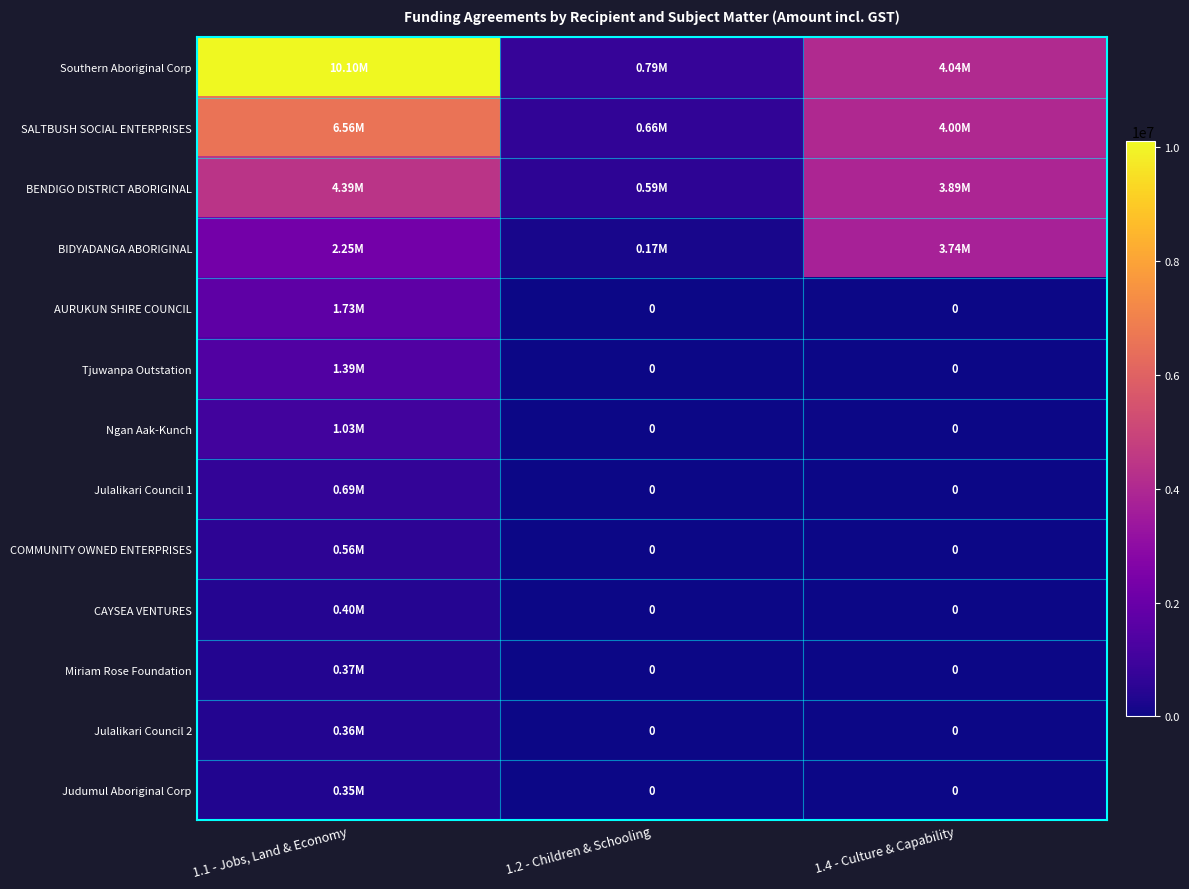

True or false: Julalikari Council 2 has a value of 0.0 at 1.2 - Children & Schooling.

True